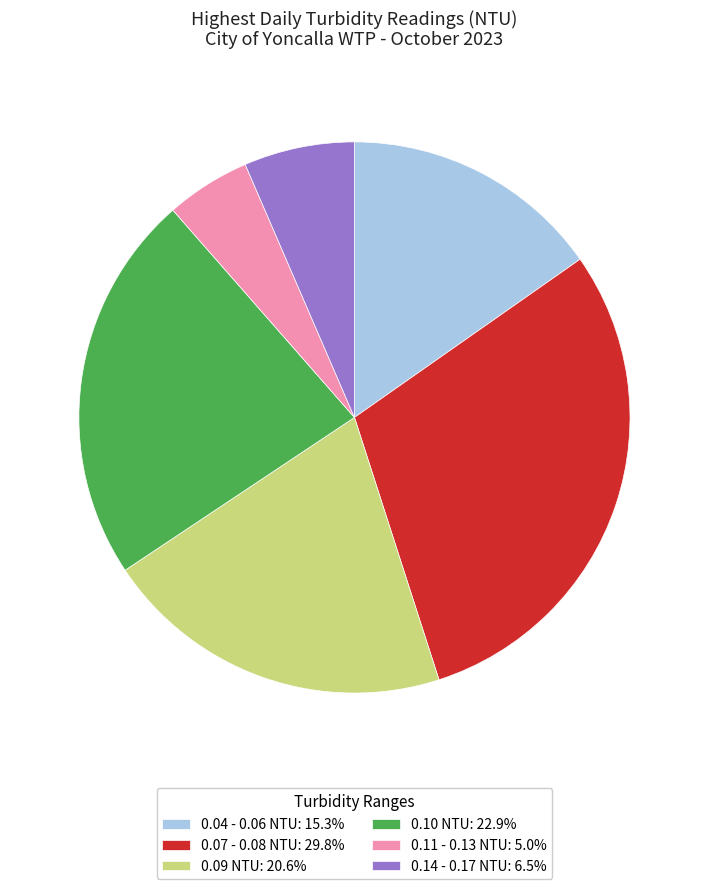

Do 0.10 NTU: 22.9% and 0.14 - 0.17 NTU: 6.5% together represent more than half of the pie?

No